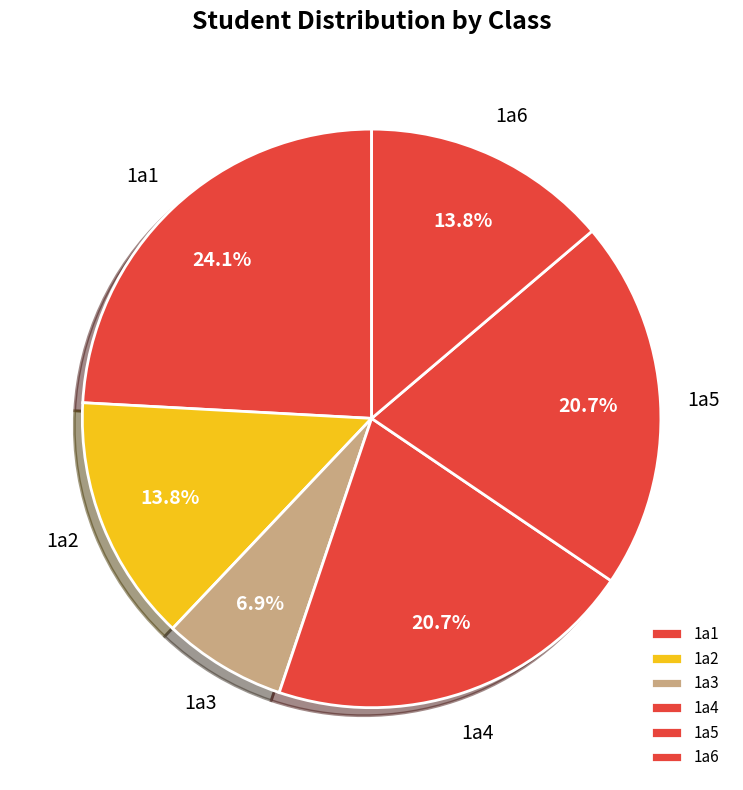

How many segments does this pie chart have?

6